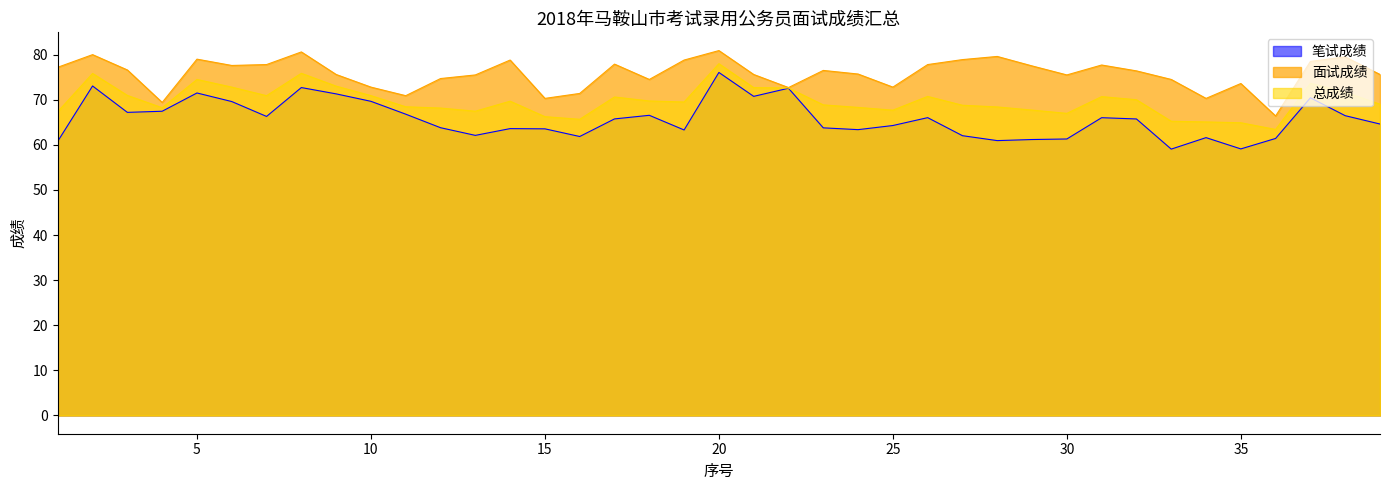

Reading right to left, extract all data points from this chart.

笔试成绩: 39=64.6	38=66.5	37=70.4	36=61.4	35=59.1	34=61.6	33=59.1	32=65.7	31=66.0	30=61.3	29=61.2	28=60.9	27=62.0	26=66.0	25=64.3	24=63.4	23=63.8	22=72.5	21=70.8	20=76.0	19=63.3	18=66.5	17=65.8	16=61.9	15=63.5	14=63.6	13=62.1	12=63.8	11=66.8	10=69.7	9=71.3	8=72.7	7=66.3	6=69.6	5=71.5	4=67.5	3=67.2	2=73.0	1=60.8
面试成绩: 39=75.6	38=79.5	37=78.5	36=66.4	35=73.6	34=70.3	33=74.5	32=76.4	31=77.7	30=75.5	29=77.5	28=79.6	27=78.9	26=77.8	25=72.8	24=75.7	23=76.5	22=72.7	21=75.6	20=80.9	19=78.8	18=74.5	17=77.9	16=71.4	15=70.3	14=78.8	13=75.5	12=74.7	11=70.9	10=72.8	9=75.6	8=80.6	7=77.8	6=77.6	5=79.0	4=69.4	3=76.6	2=80.0	1=77.2
总成绩: 39=69.0	38=71.7	37=73.7	36=63.4	35=64.9	34=65.1	33=65.2	32=70.0	31=70.7	30=67.0	29=67.7	28=68.4	27=68.8	26=70.7	25=67.7	24=68.3	23=68.9	22=72.6	21=72.7	20=78.0	19=69.5	18=69.7	17=70.6	16=65.7	15=66.2	14=69.7	13=67.5	12=68.2	11=68.4	10=70.9	9=73.0	8=75.9	7=70.9	6=72.8	5=74.5	4=68.2	3=71.0	2=75.8	1=67.4